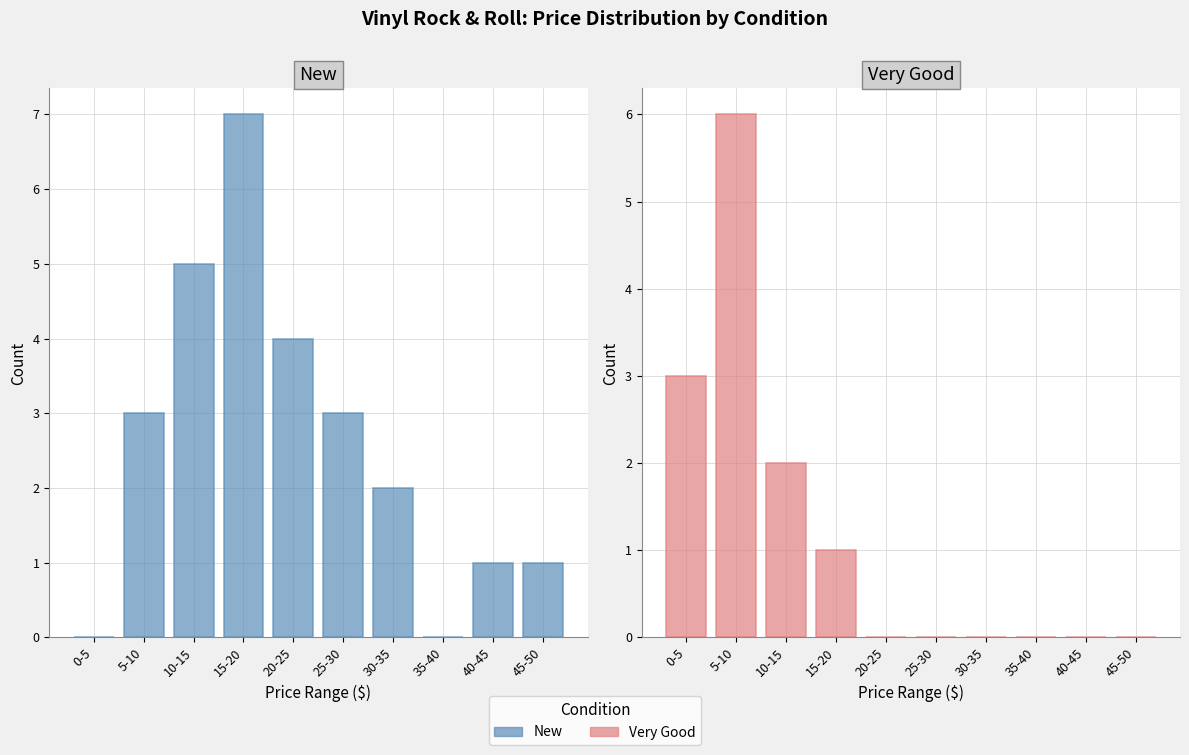

How many values in New are above zero?

8